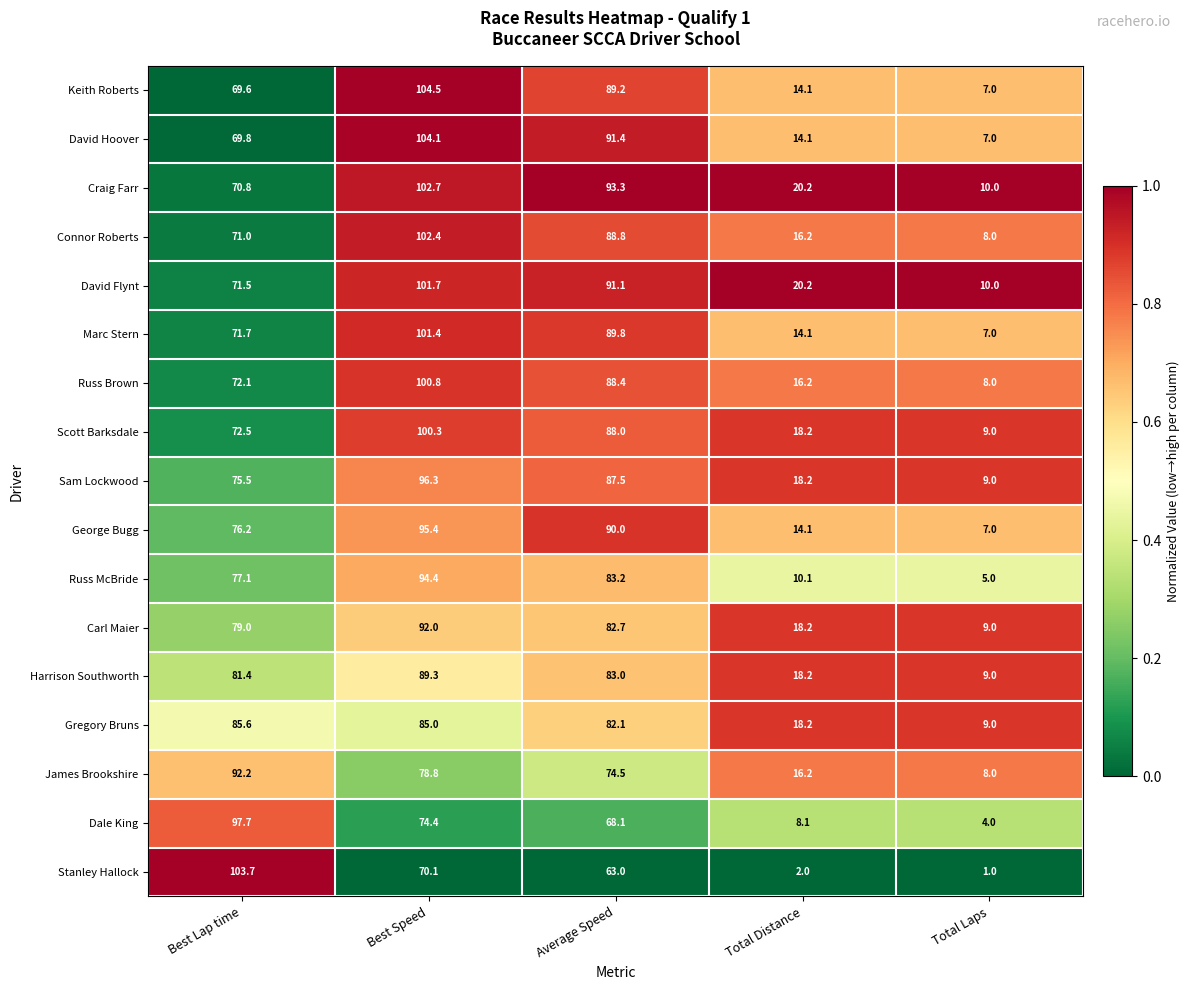

Which series has the widest spread of values?

Stanley Hallock